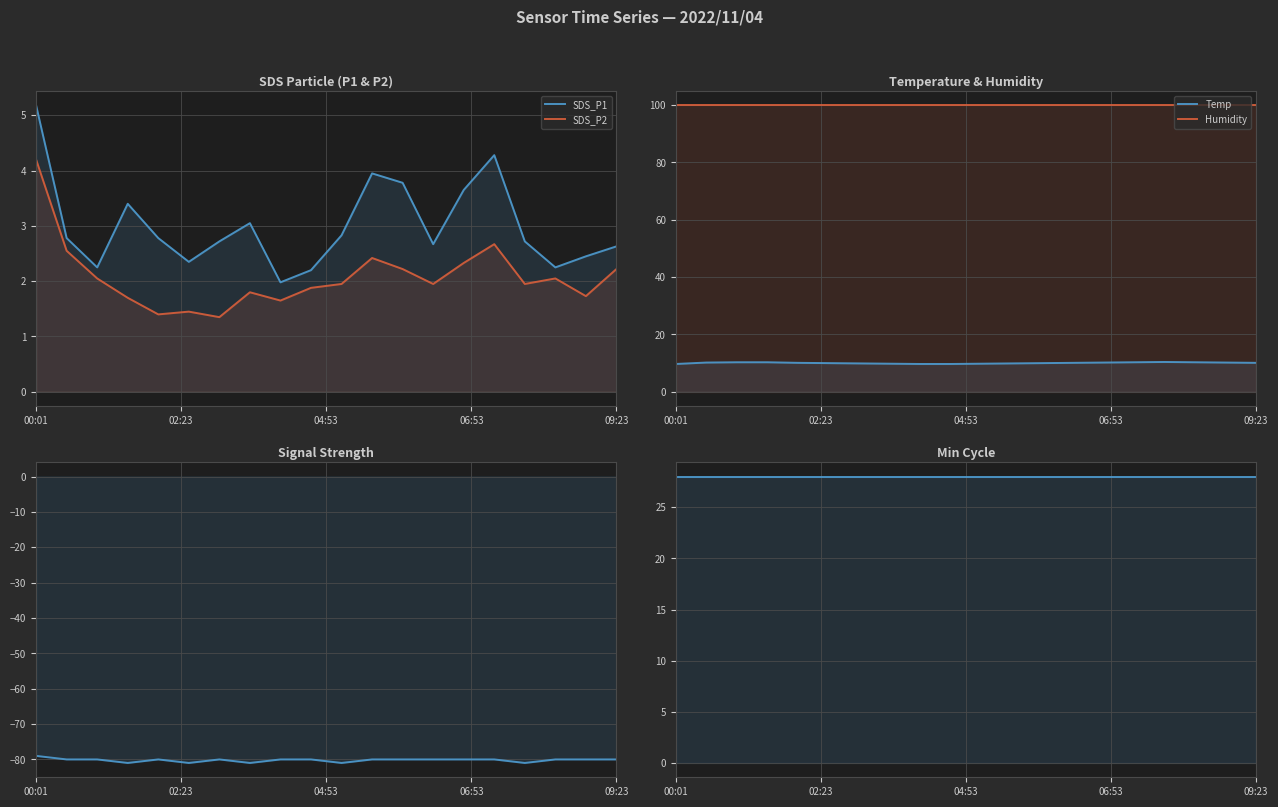

At which category does the chart reach its peak across all series?

00:01